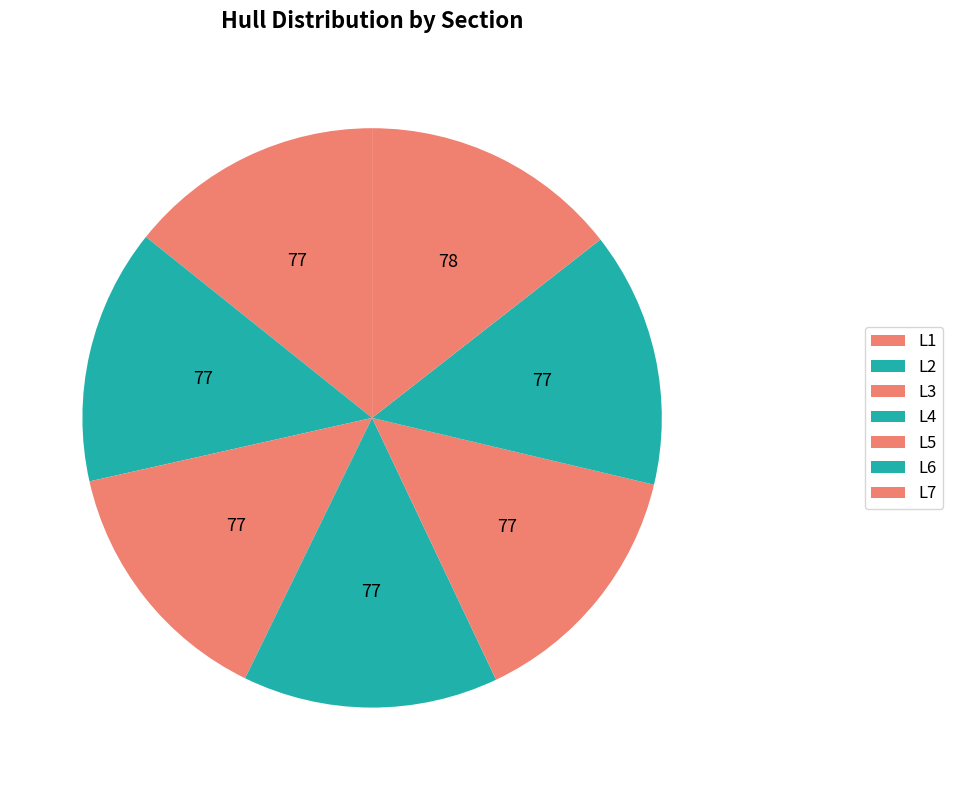

To the nearest percent, what portion does L5 represent?

14%